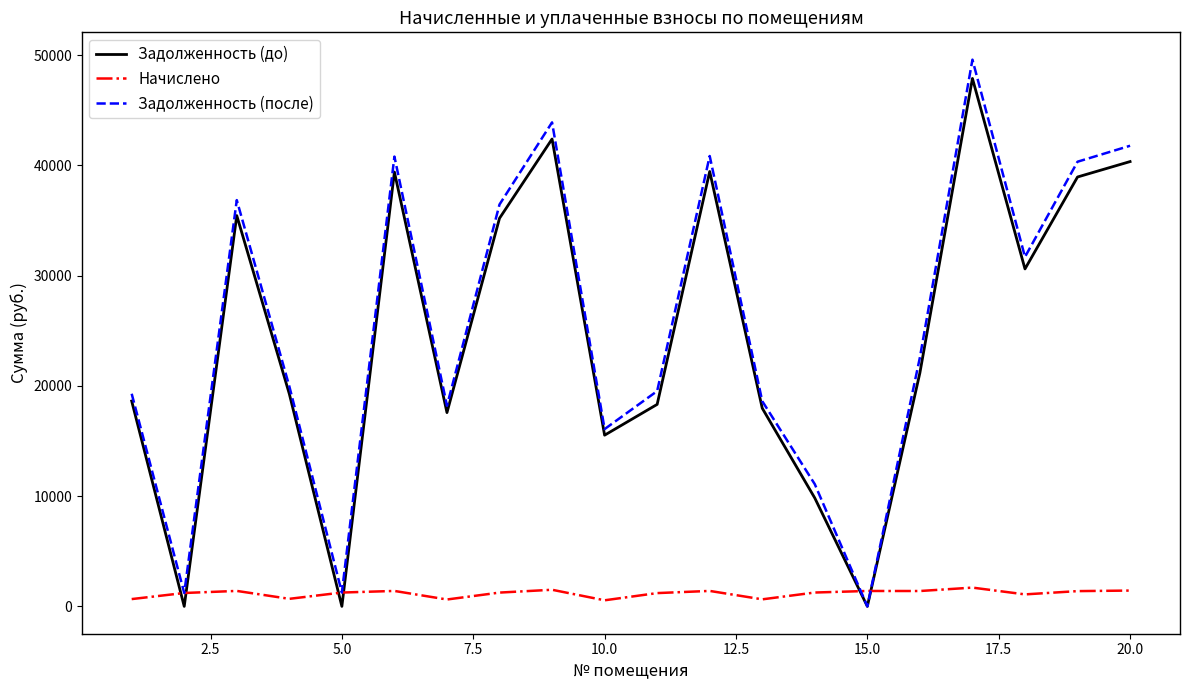

Which series has the largest range (max minus min)?

Задолженность (после)